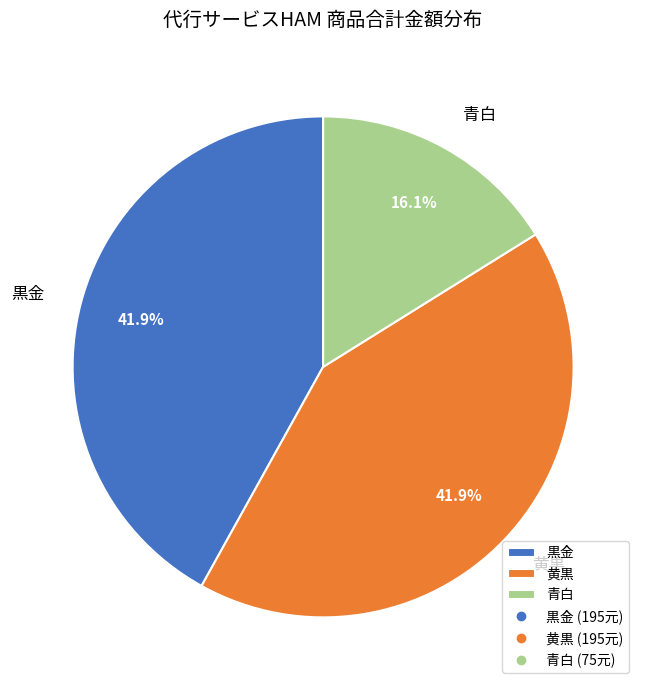

To the nearest percent, what is the average slice percentage?

33%